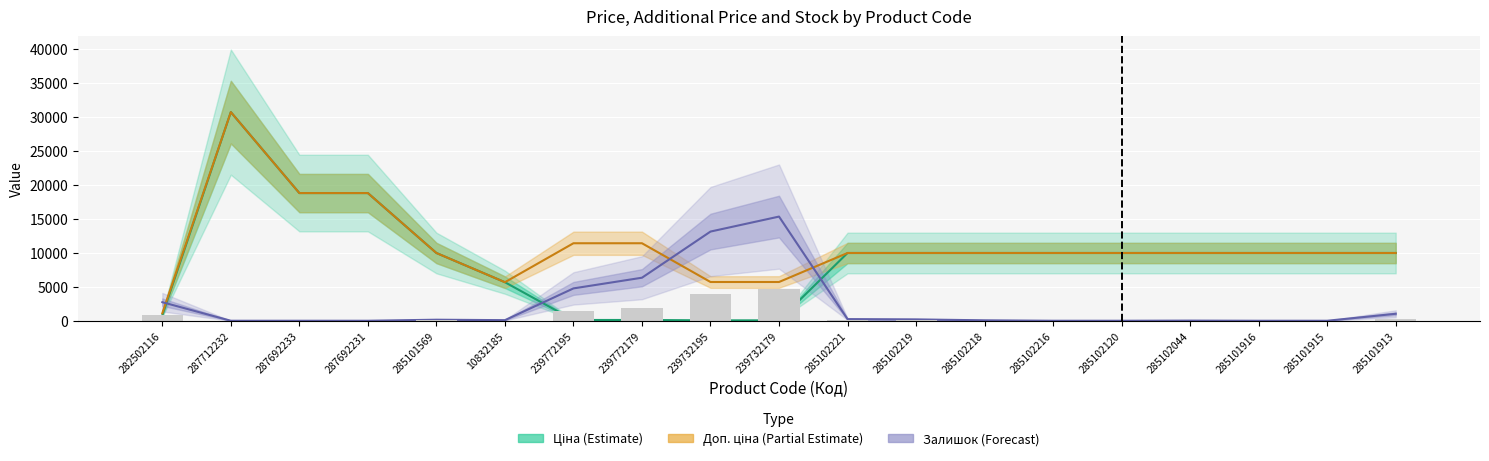

Rank the series at 287712232 from lowest to highest value.

Залишок (Forecast), Ціна (Estimate), Доп. ціна (Partial Estimate)